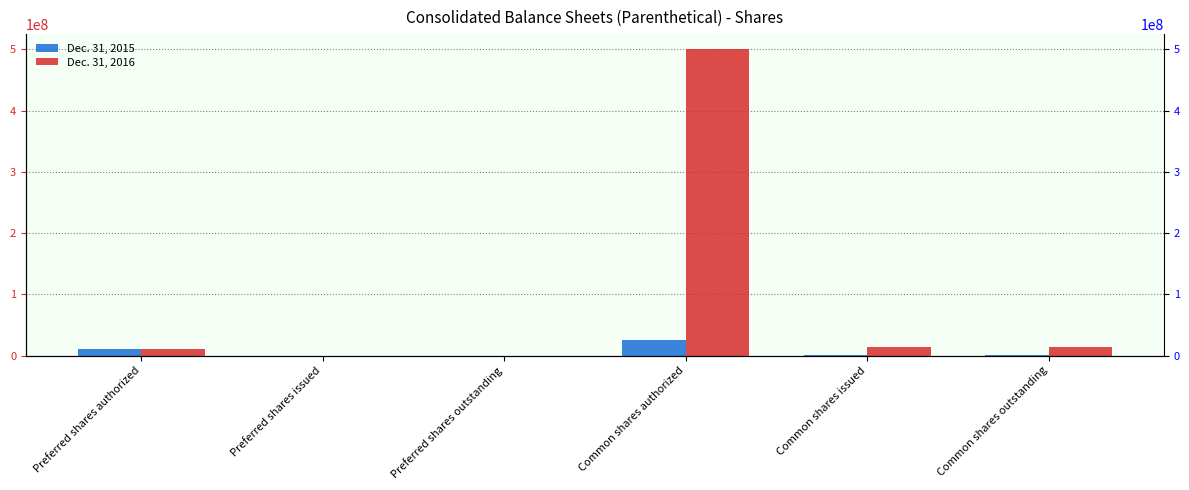

The Dec. 31, 2015 series shows 0 at Preferred shares issued. True or false?

True